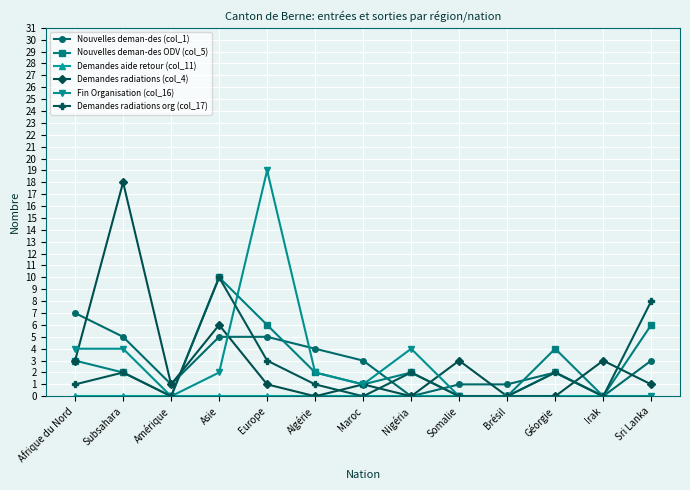

What is the label of the 9th point from the right?

Europe